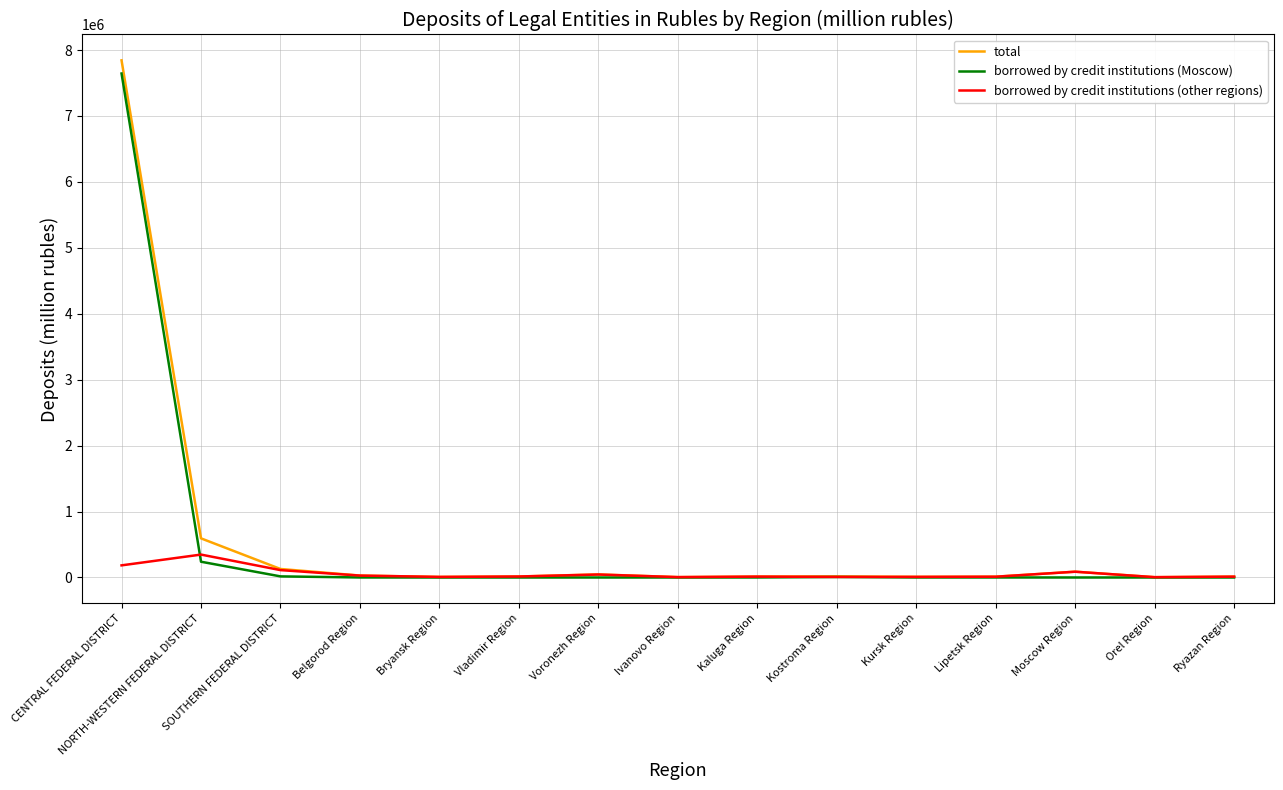

What is the difference between the second highest and second lowest values in the borrowed by credit institutions (other regions) series?

178222